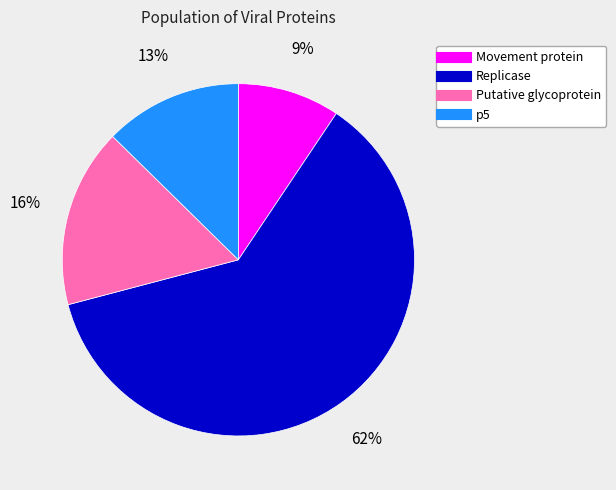

The Replicase slice represents 53% of the pie. True or false?

False